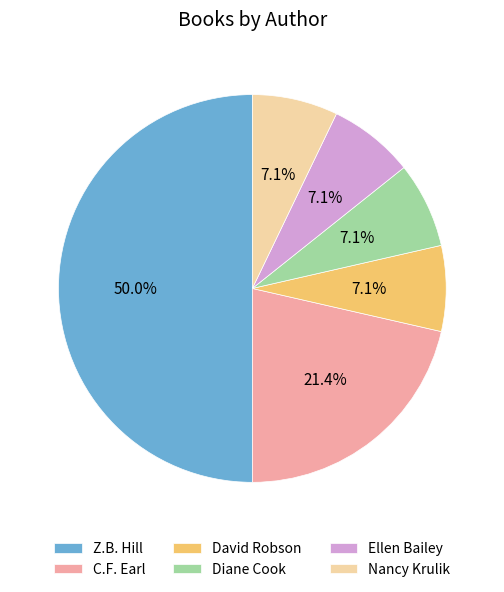

How much of the chart is everything except Ellen Bailey?

92.9%